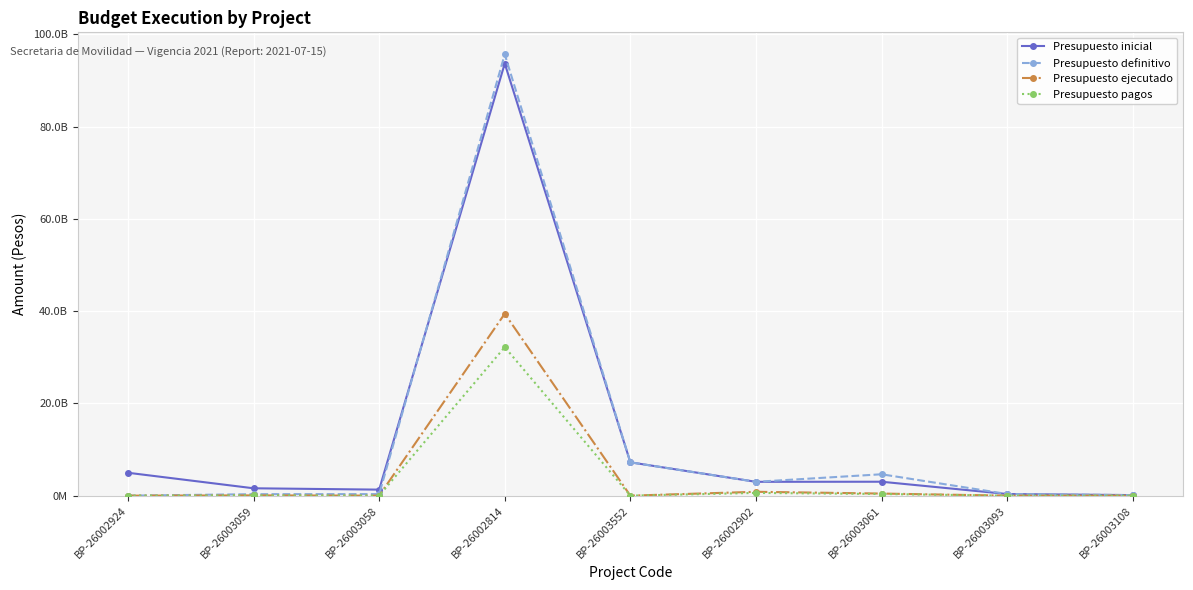

Reading right to left, what are all the values shown in this chart?

Presupuesto inicial: 119604014	355628787	3017946880	3000000000	7225511538	93671814000	1305880855	1597396965	4962781704
Presupuesto definitivo: 119604014	355628787	4635217845	3000000000	7225511538	95645231410	335880855	322126000	0
Presupuesto ejecutado: 0	0	454836000	836747550	0	39436398358	0	54984000	0
Presupuesto pagos: 0	0	358379000	592712250	0	32195925914	0	48704000	0